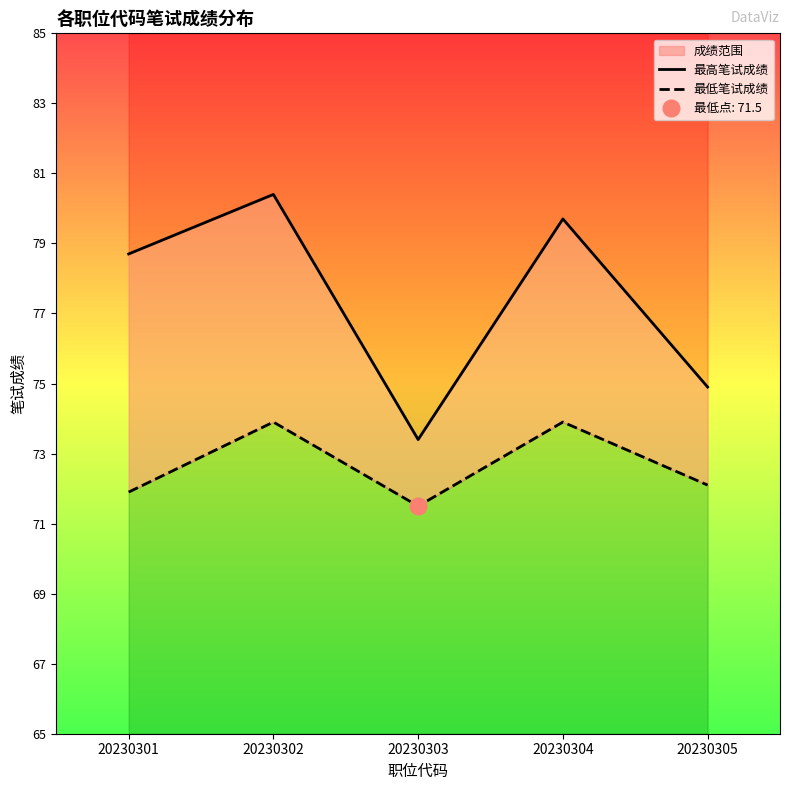

What is the minimum value shown in the chart?

71.5